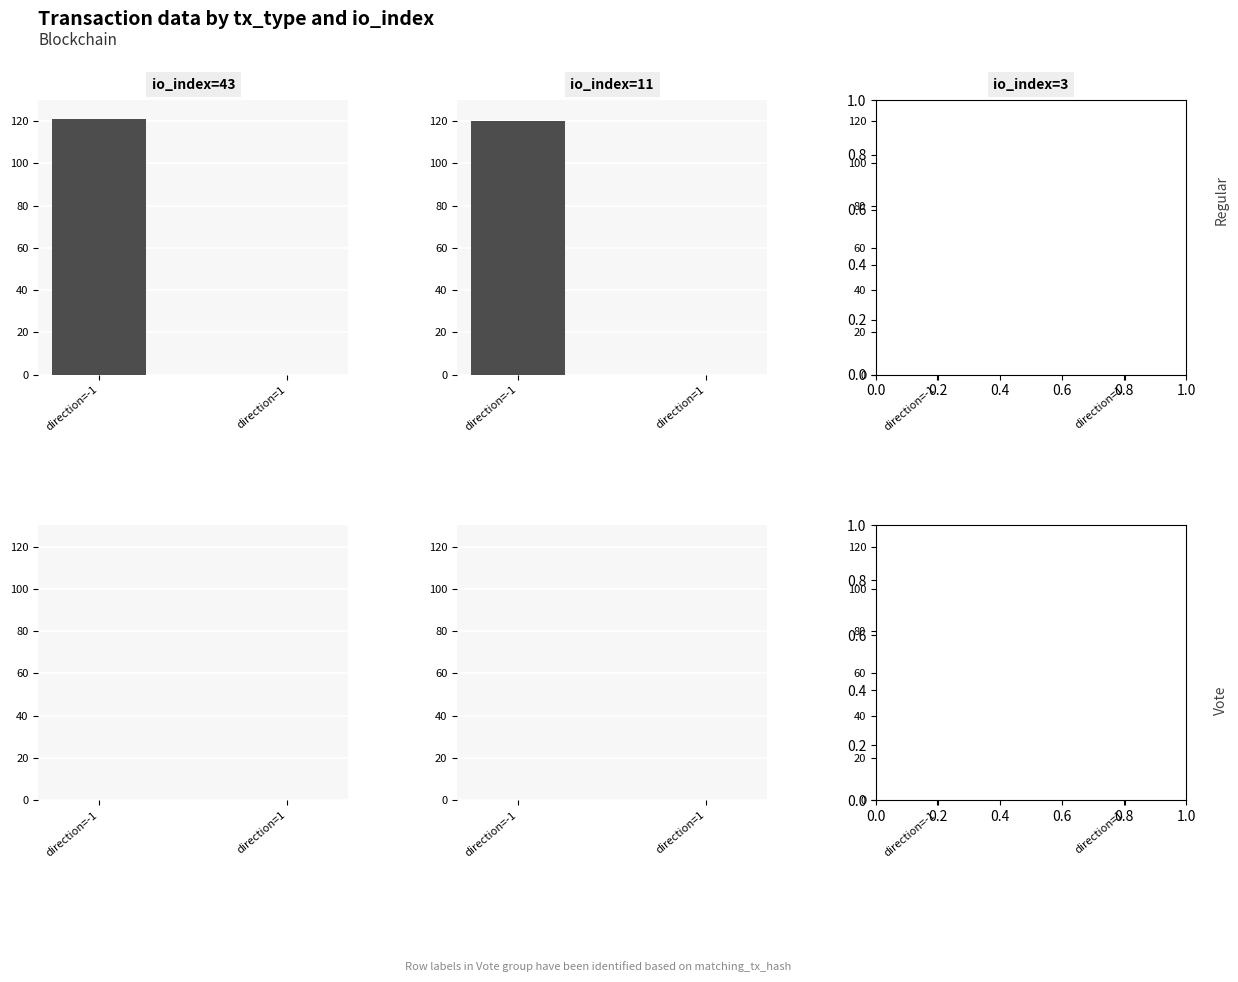

What is the label of the 1st bar from the right?

direction=1